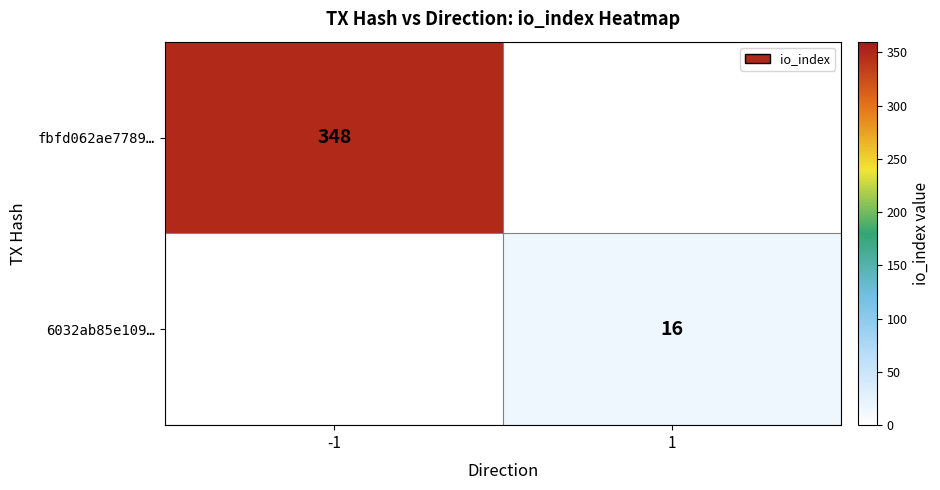

The fbfd062ae7789… series shows 551 at -1. True or false?

False